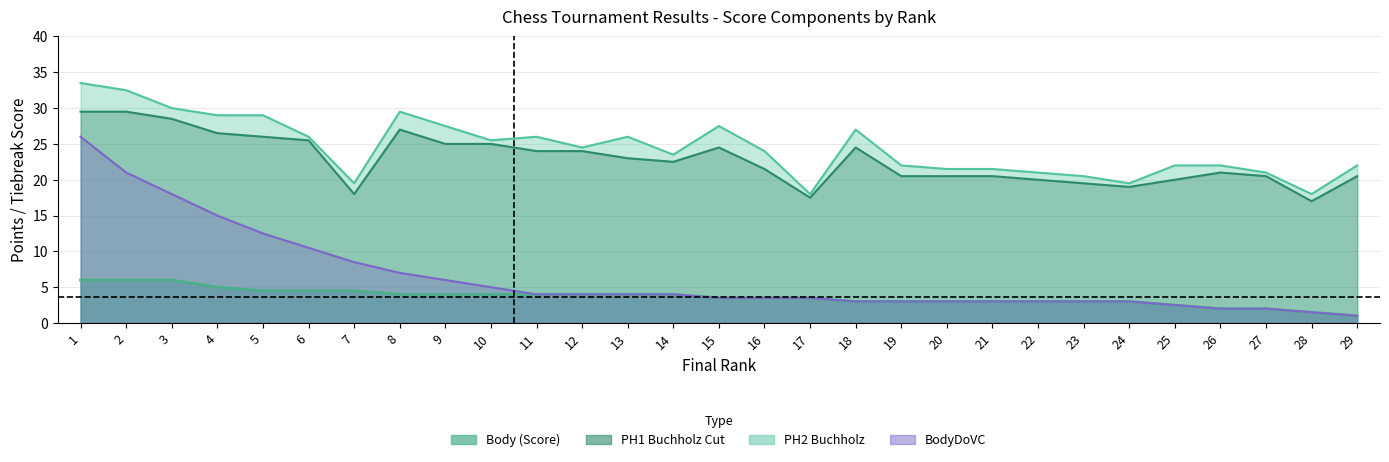

Which series has the widest spread of values?

BodyDoVC